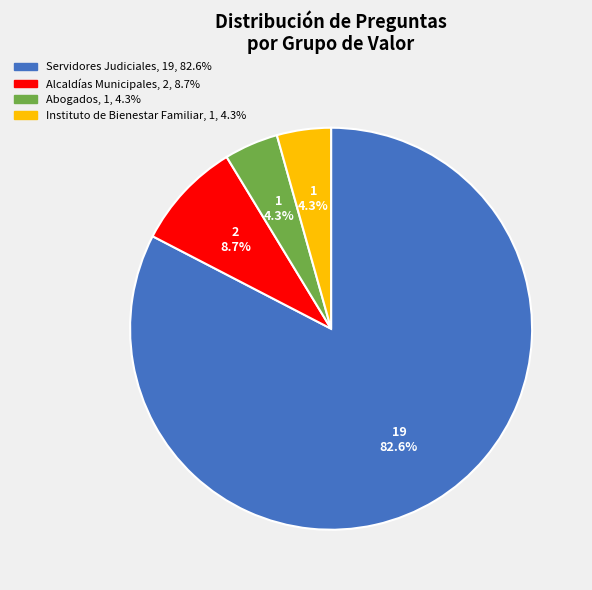

Count the number of slices in the pie.

4